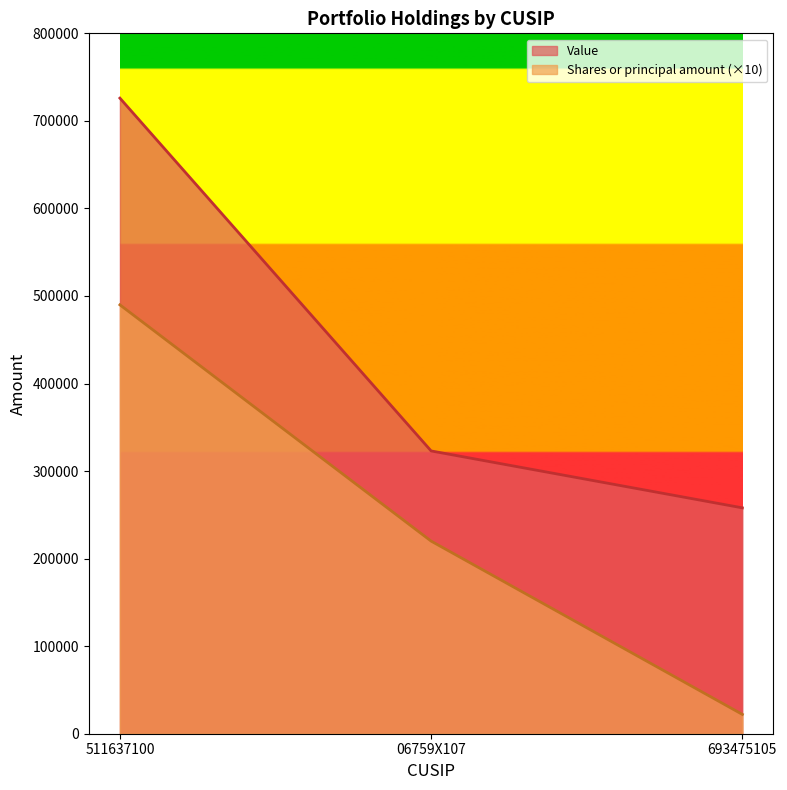

At how many categories does at least one series exceed 605576?

1